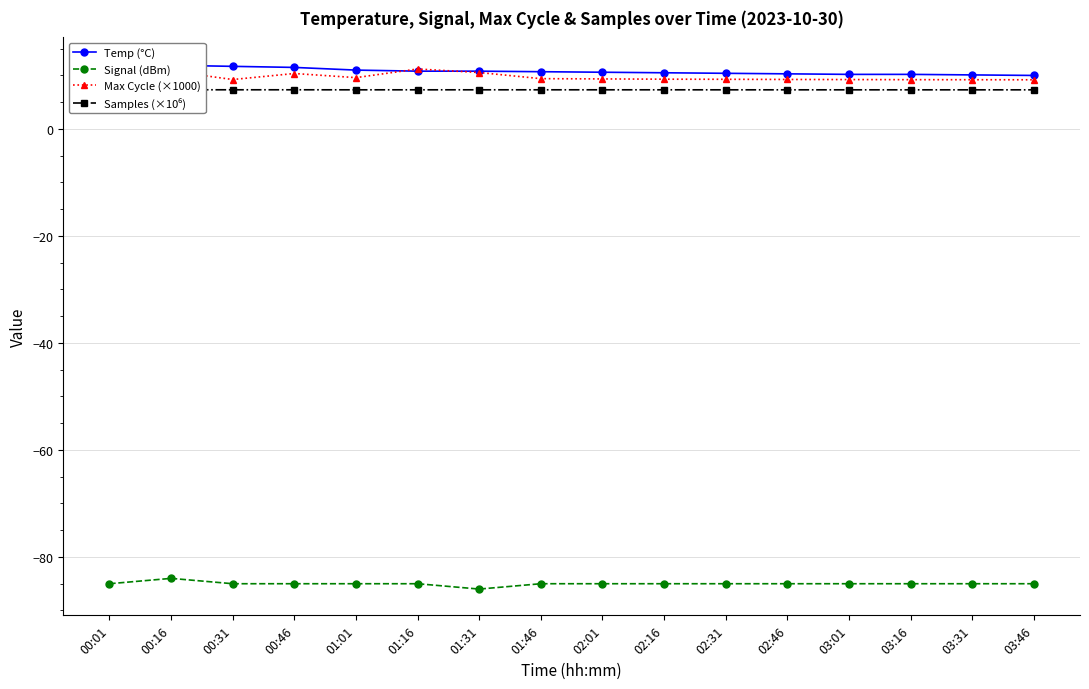

How many categories are shown in the chart?

16